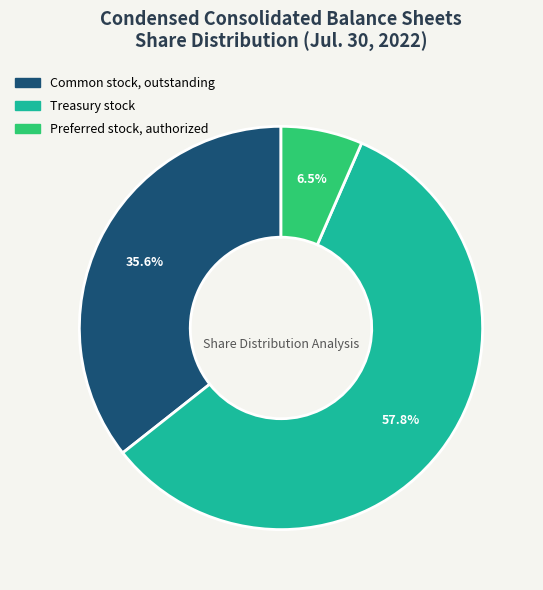

To the nearest percent, what is the combined percentage of Treasury stock and Common stock, outstanding?

93%